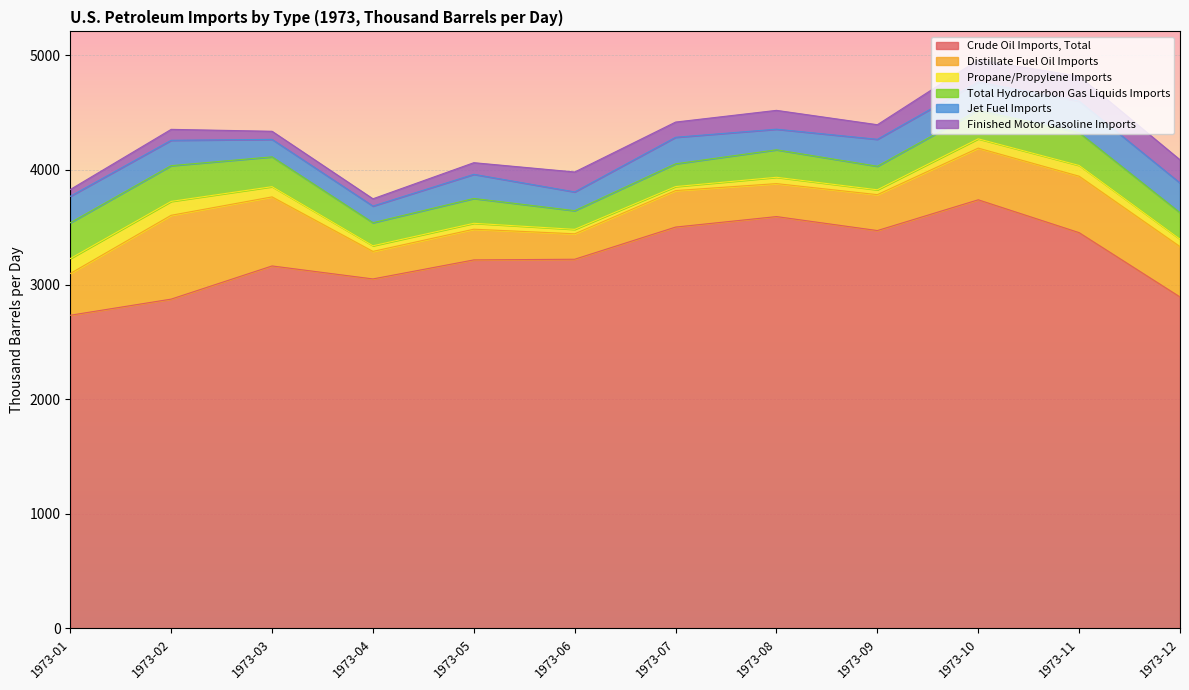

The value of Total Hydrocarbon Gas Liquids Imports at 1973-06 is 163.2. True or false?

True